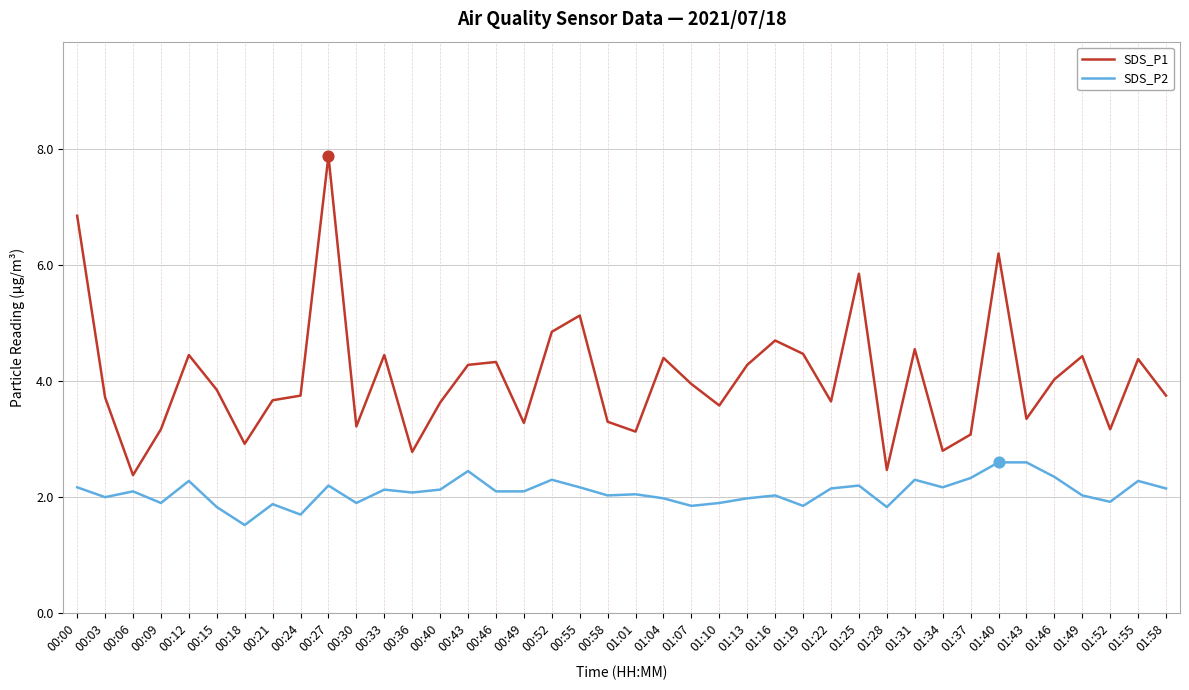

What is the total value across all series at 00:12?

6.7